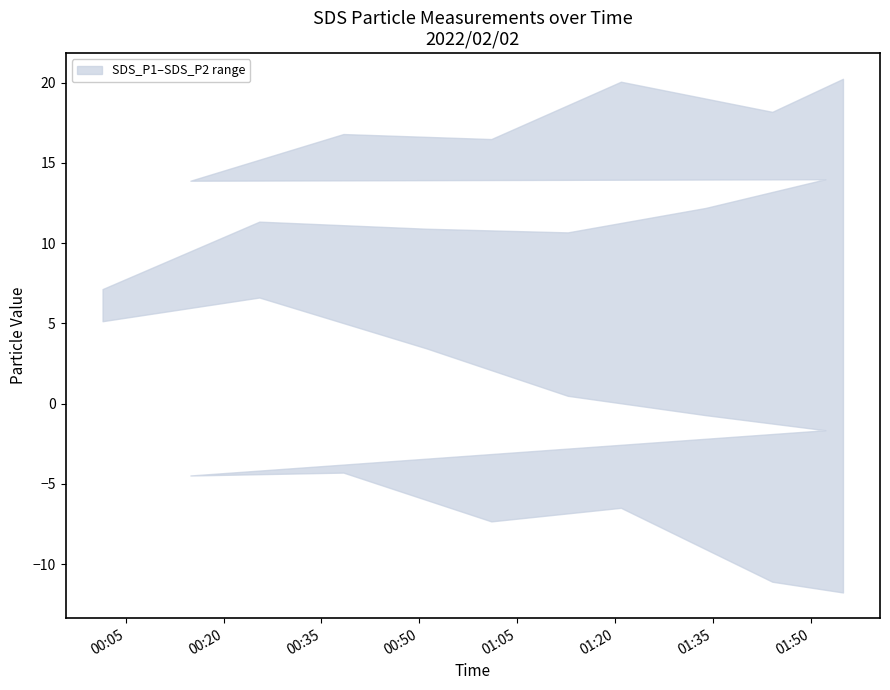

At which category does SDS_P2 reach its first local peak?

2022/02/02 00:25:29